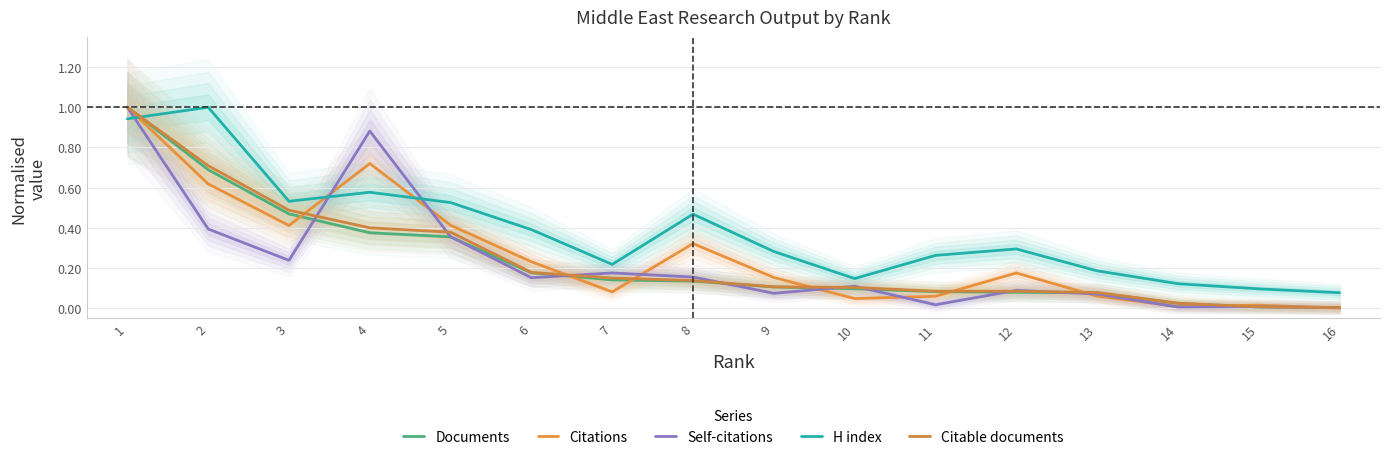

What is the difference between the highest and lowest values at 3?

0.3